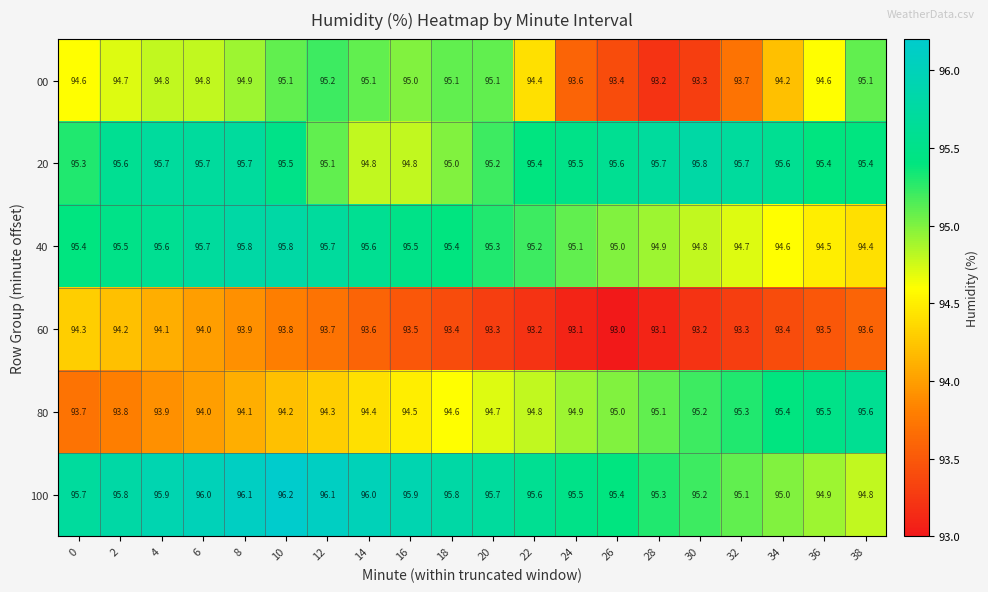

Between 2 and 14, which series saw the biggest shift?

20